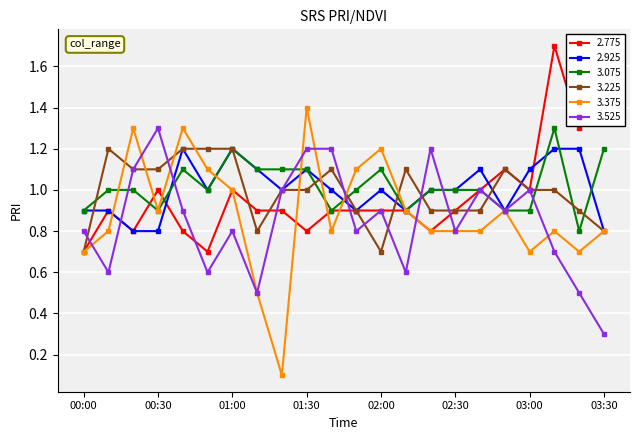

In 3.525, how many points are lower than both neighbors (excluding endpoints)?

7